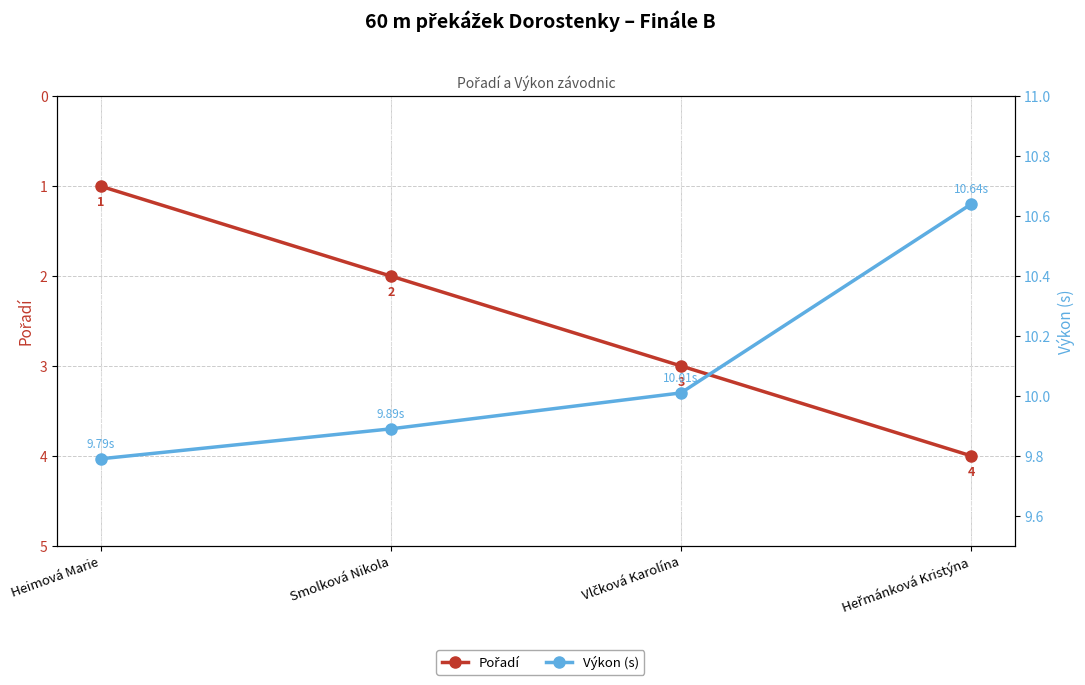

Reading left to right, extract all data points from this chart.

Pořadí: Heimová Marie=1.0	Smolková Nikola=2.0	Vlčková Karolína=3.0	Heřmánková Kristýna=4.0
Výkon (s): Heimová Marie=9.8	Smolková Nikola=9.9	Vlčková Karolína=10.0	Heřmánková Kristýna=10.6